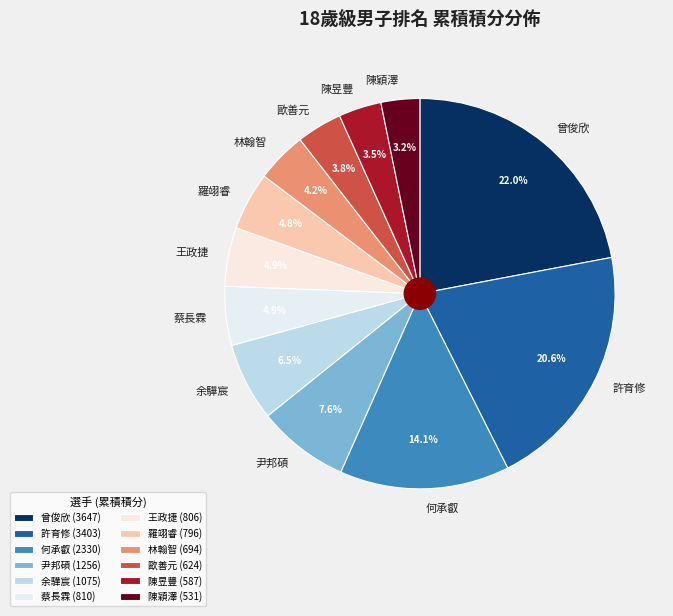

Is the sum of 陳穎澤 and 林翰智 greater than half?

No